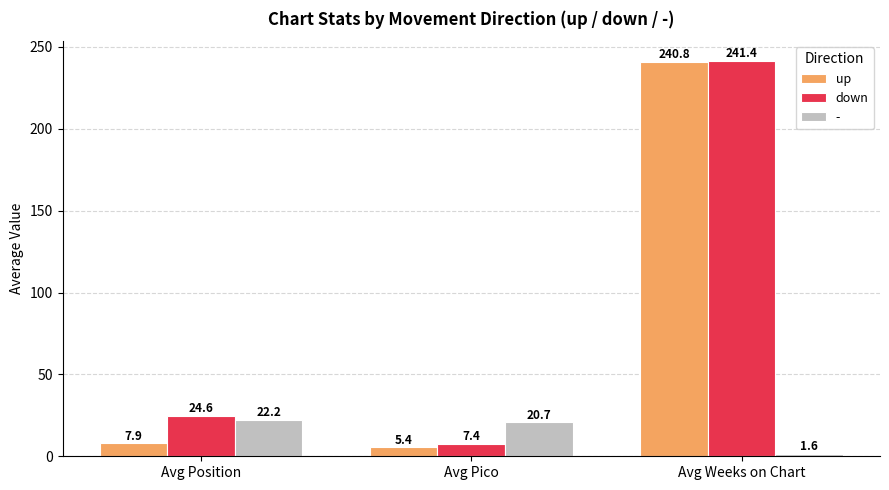

Does the chart contain stacked bars?

No